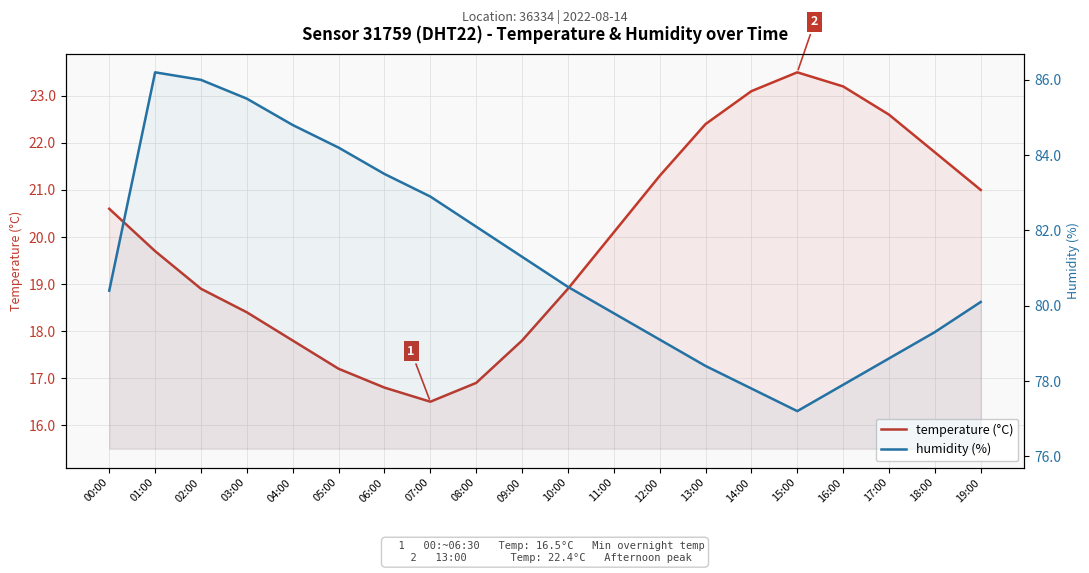

How many interior local peaks does the temperature (°C) series have?

1